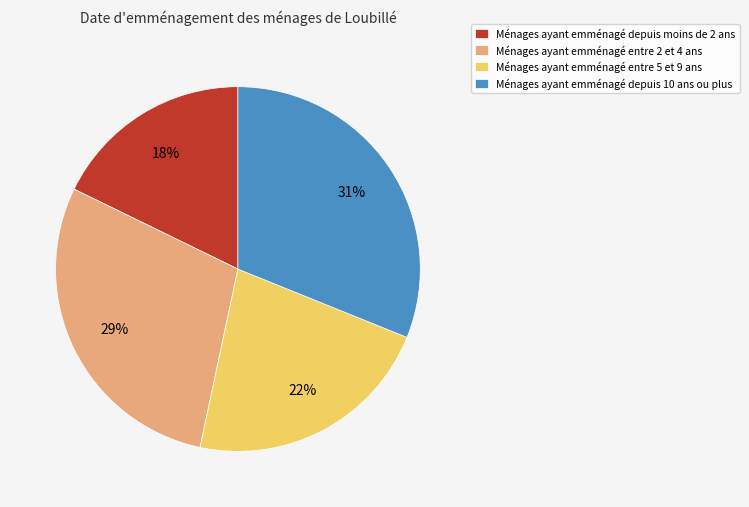

Does Ménages ayant emménagé depuis 10 ans ou plus represent more than half of the total?

No